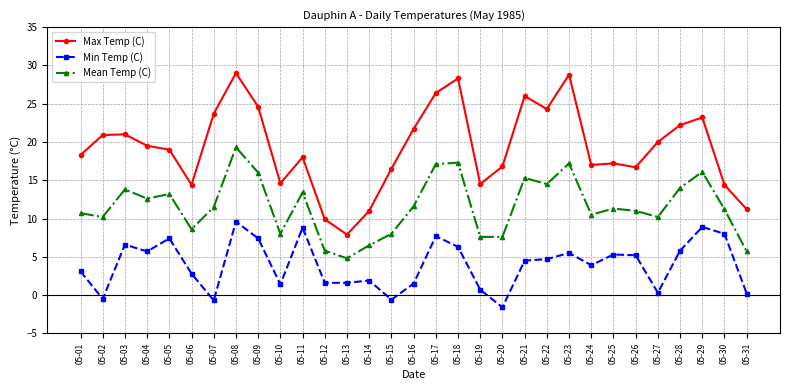

Where does the Mean Temp (C) series first go above 11?

05-03